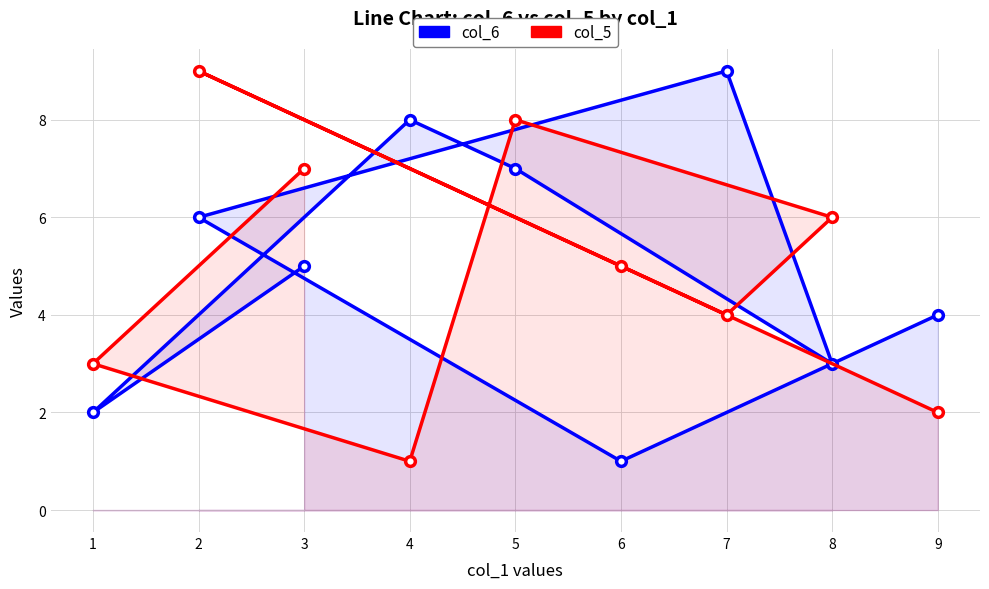

Reading right to left, list all the values displayed in this chart.

col_6: 3=5	1=2	4=8	5=7	8=3	7=9	2=6	6=1	9=4
col_5: 3=7	1=3	4=1	5=8	8=6	7=4	2=9	6=5	9=2